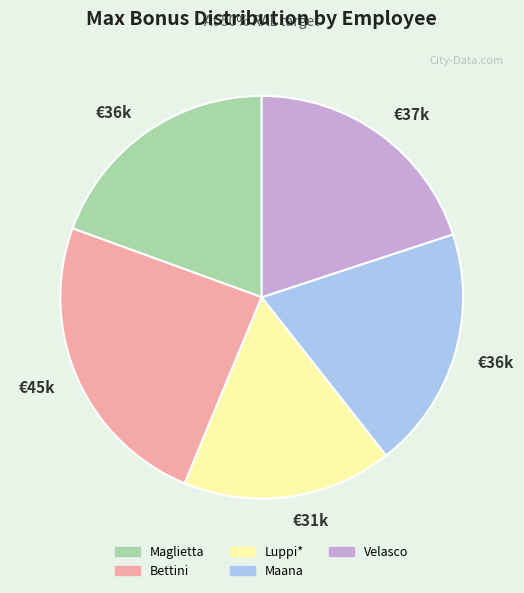

Is there any slice that represents more than half of the pie?

No